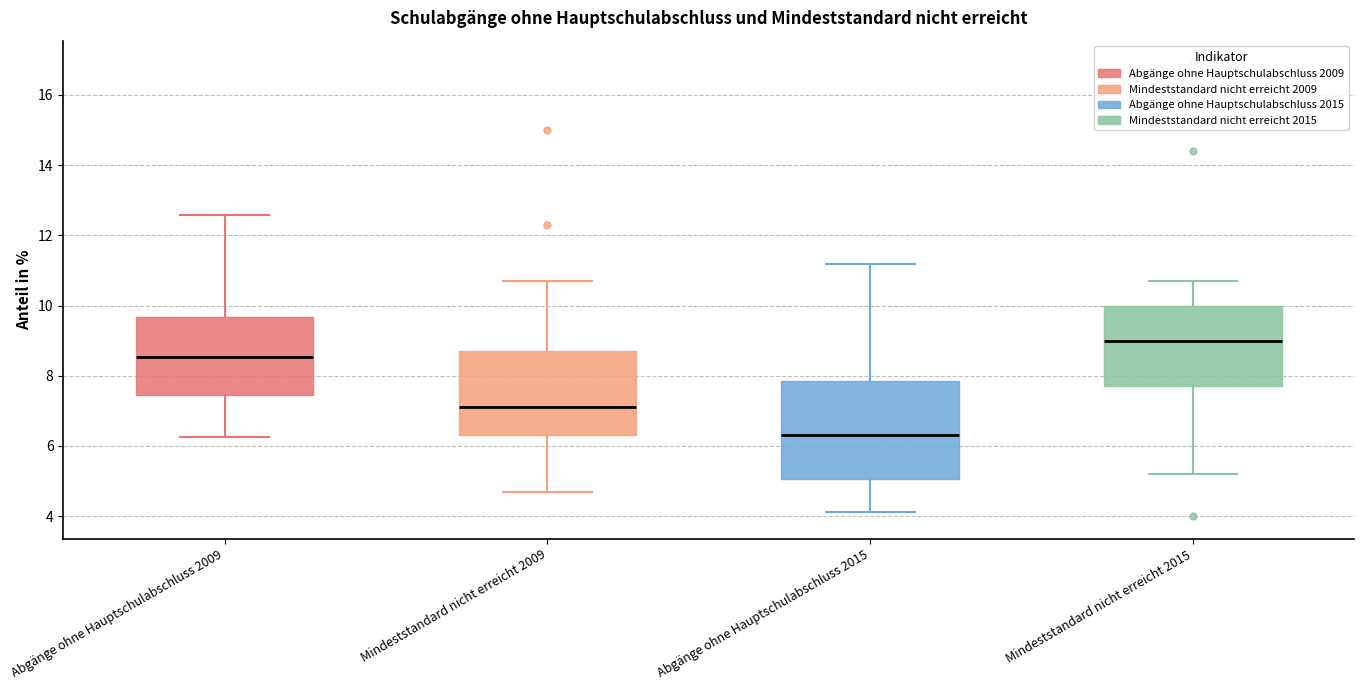

Reading left to right, read every box against the y-axis: the position of its median line, the range the box covers, and the ends of its whiskers. The values are not printed on the chart, so give them approximately, as read against the axis.

Abgänge ohne Hauptschulabschluss 2009: median 8.6, box 7.4 to 9.6, whiskers 6.2 to 12.6
Mindeststandard nicht erreicht 2009: median 7.2, box 6.4 to 8.8, whiskers 4.8 to 10.8
Abgänge ohne Hauptschulabschluss 2015: median 6.2, box 5.0 to 7.8, whiskers 4.2 to 11.2
Mindeststandard nicht erreicht 2015: median 9.0, box 7.8 to 10.0, whiskers 5.2 to 10.8